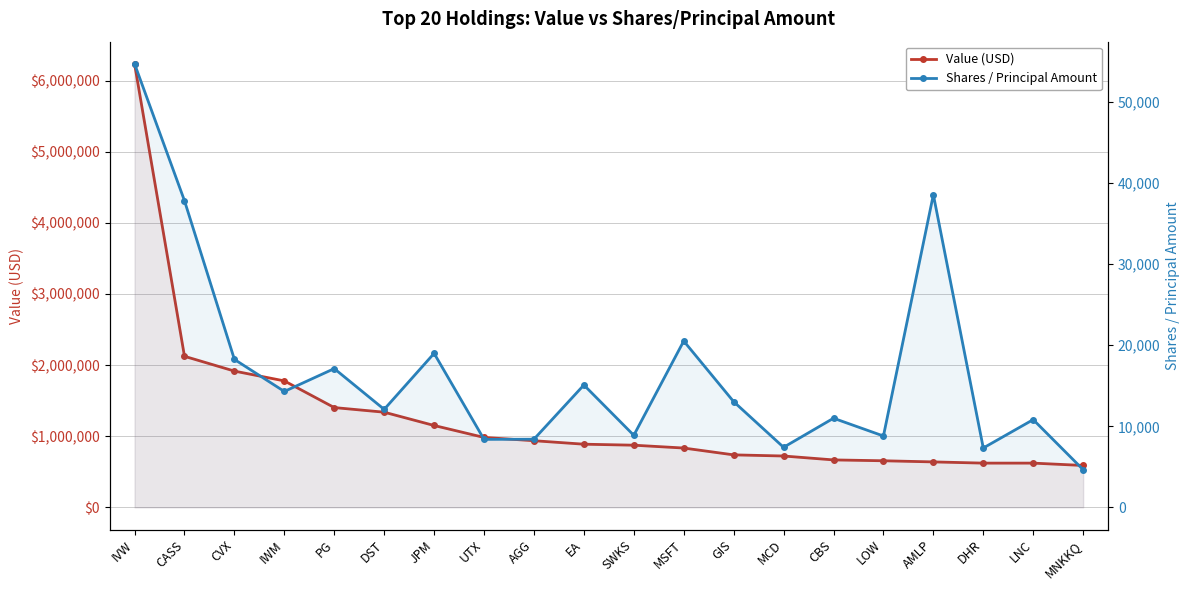

What is the label of the 17th point from the right?

IWM